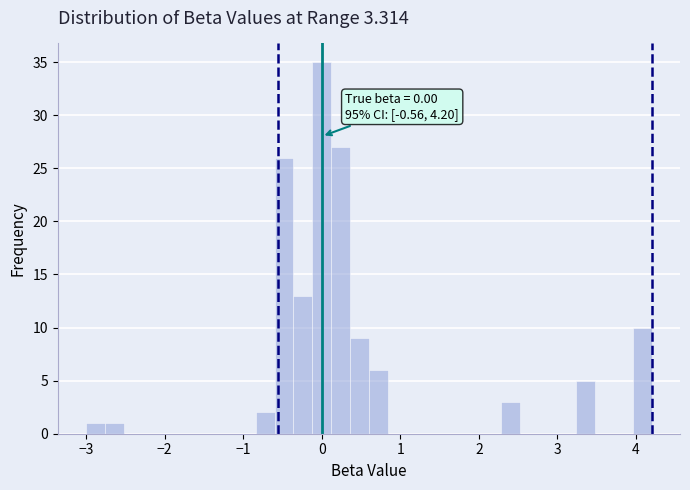

Read against the x-axis, roughly where is the centre of the tallest bar?

0.0